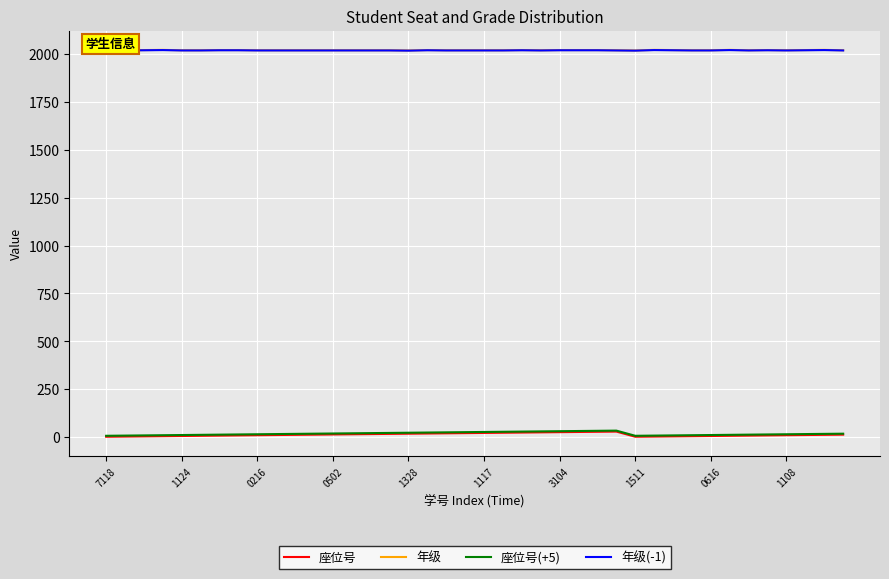

True or false: 座位号 and 年级(-1) intersect in this chart.

False